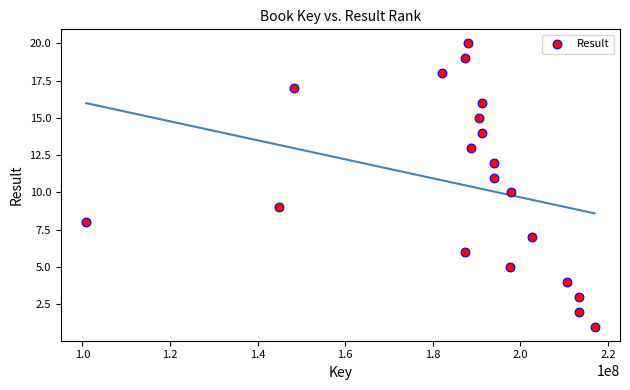

What is the range of X values (max minus min)?

116068102